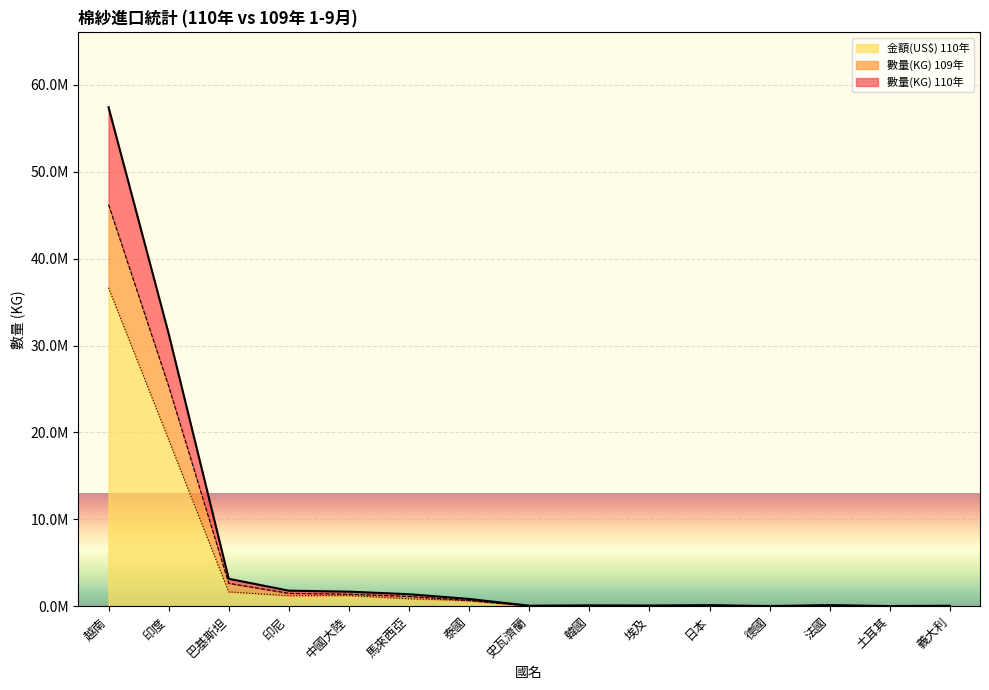

List the series in order of their overall mean, lowest first.

金額(US$) 110年, 數量(KG) 109年, 數量(KG) 110年